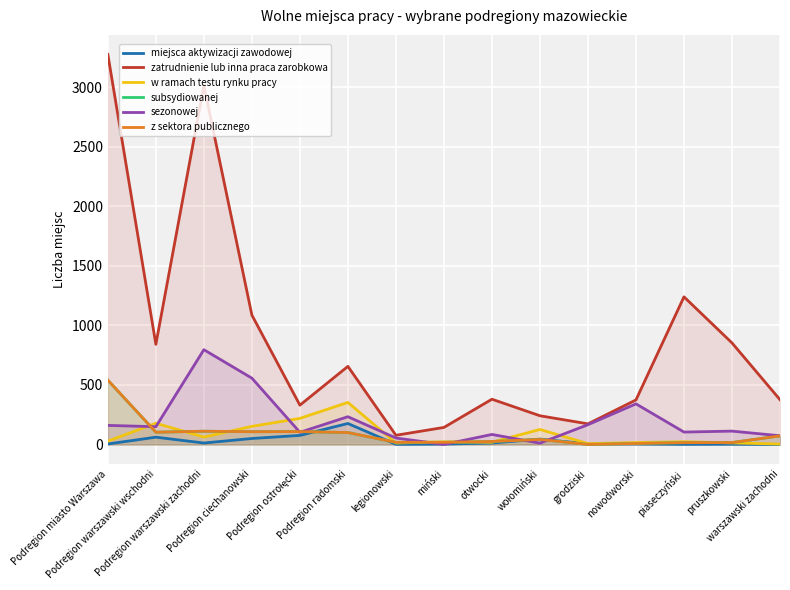

True or false: zatrudnienie lub inna praca zarobkowa and miejsca aktywizacji zawodowej cross at least once.

False